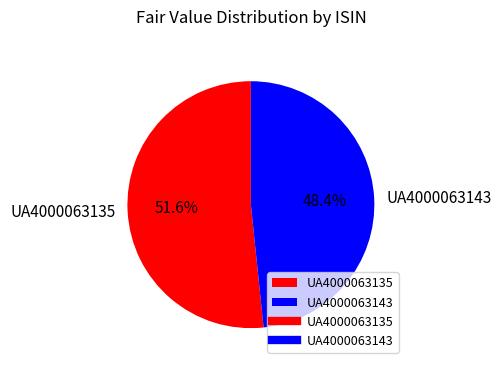

How many segments does this pie chart have?

2